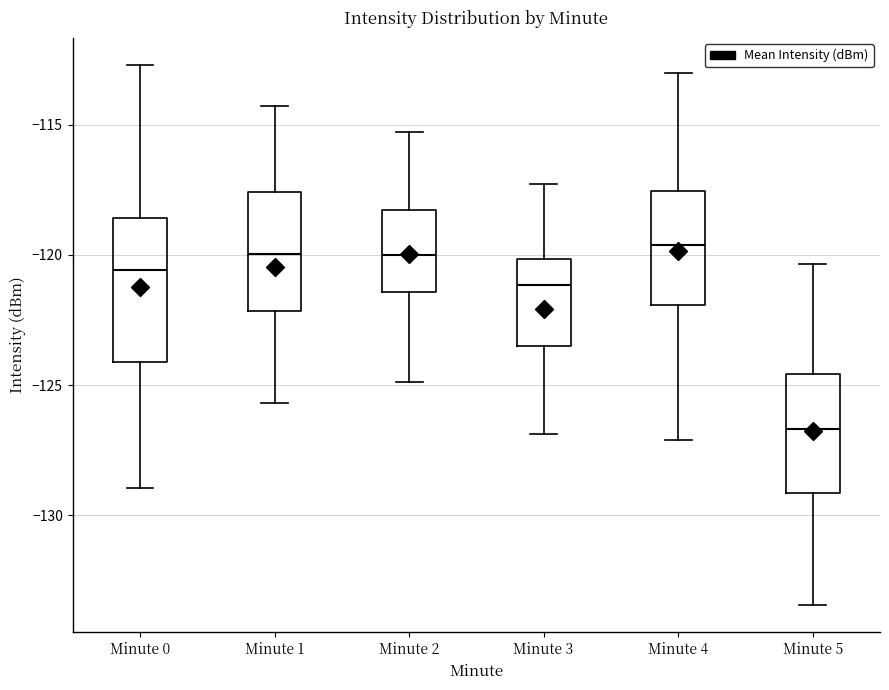

Which box is the tallest, from its lower edge to its upper edge?

Minute 0